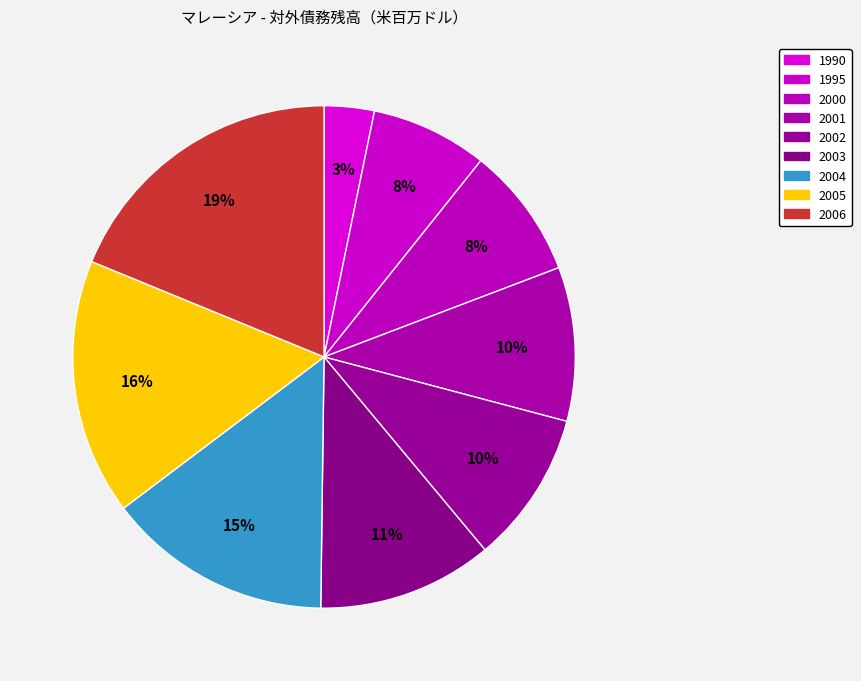

How many slices are in this pie chart?

9